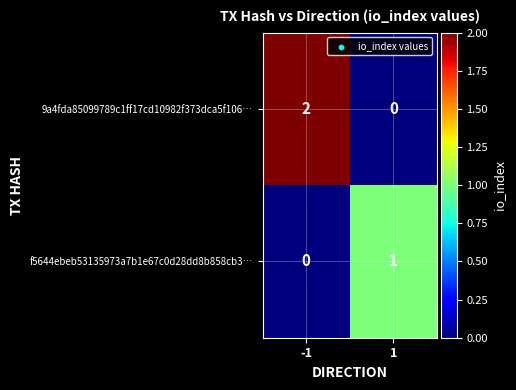

Which series changed the most between -1 and 1?

9a4fda85099789c1ff17cd10982f373dca5f106…